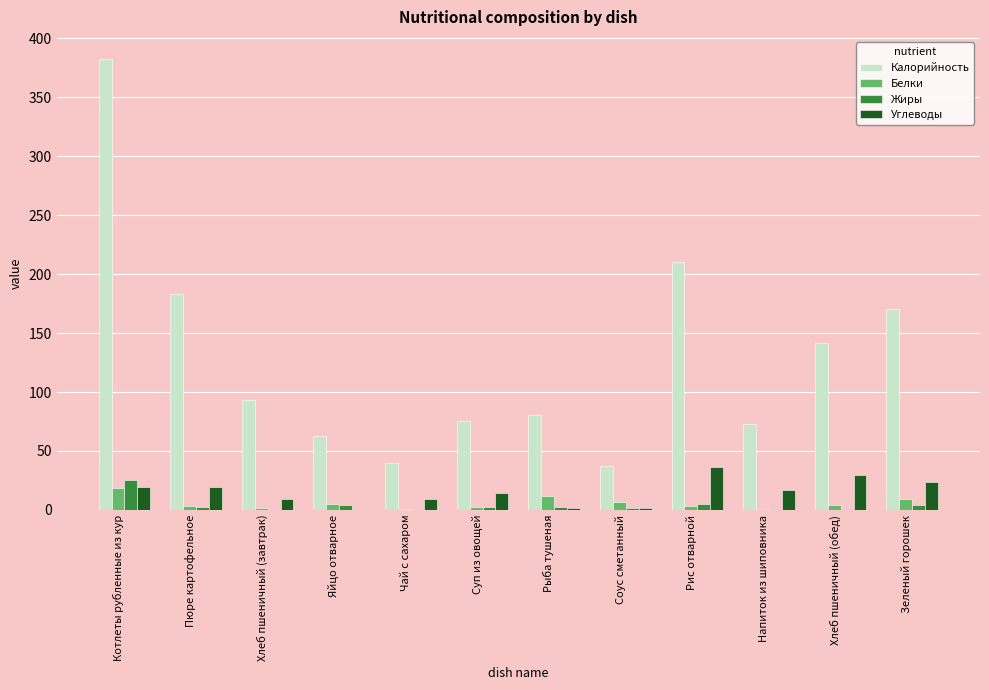

At which category is the sum across all series the highest?

Котлеты рубленные из кур